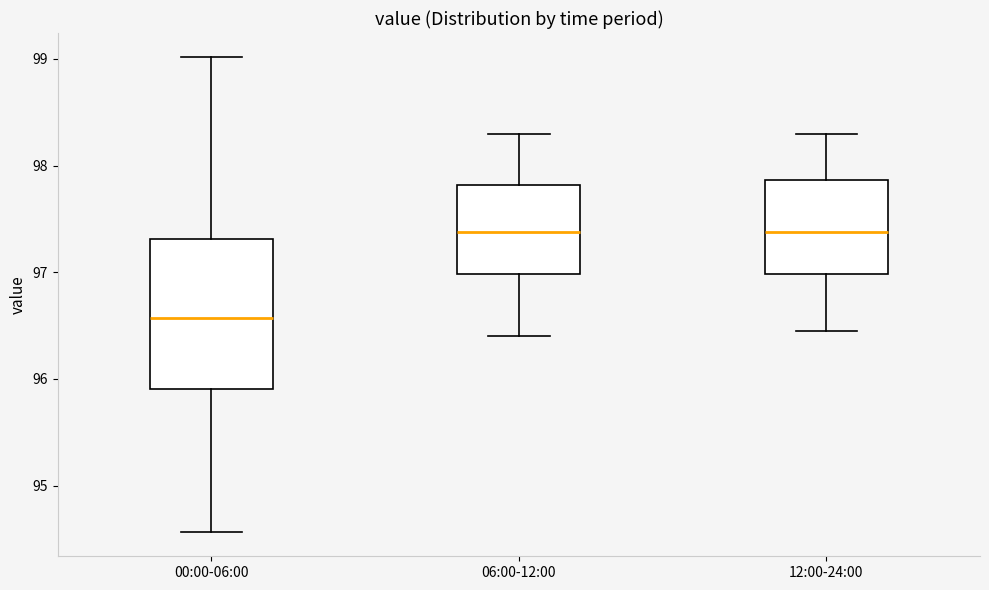

Where does the median line of the box for 06:00-12:00 sit on the y-axis? The values are not printed on the chart, so give them approximately, as read against the axis.

97.4